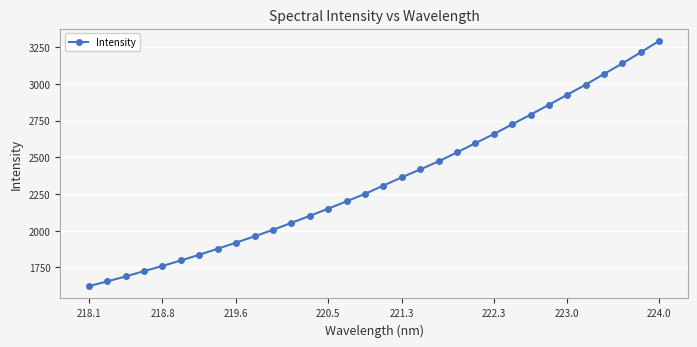

How many lines are shown in the chart?

1